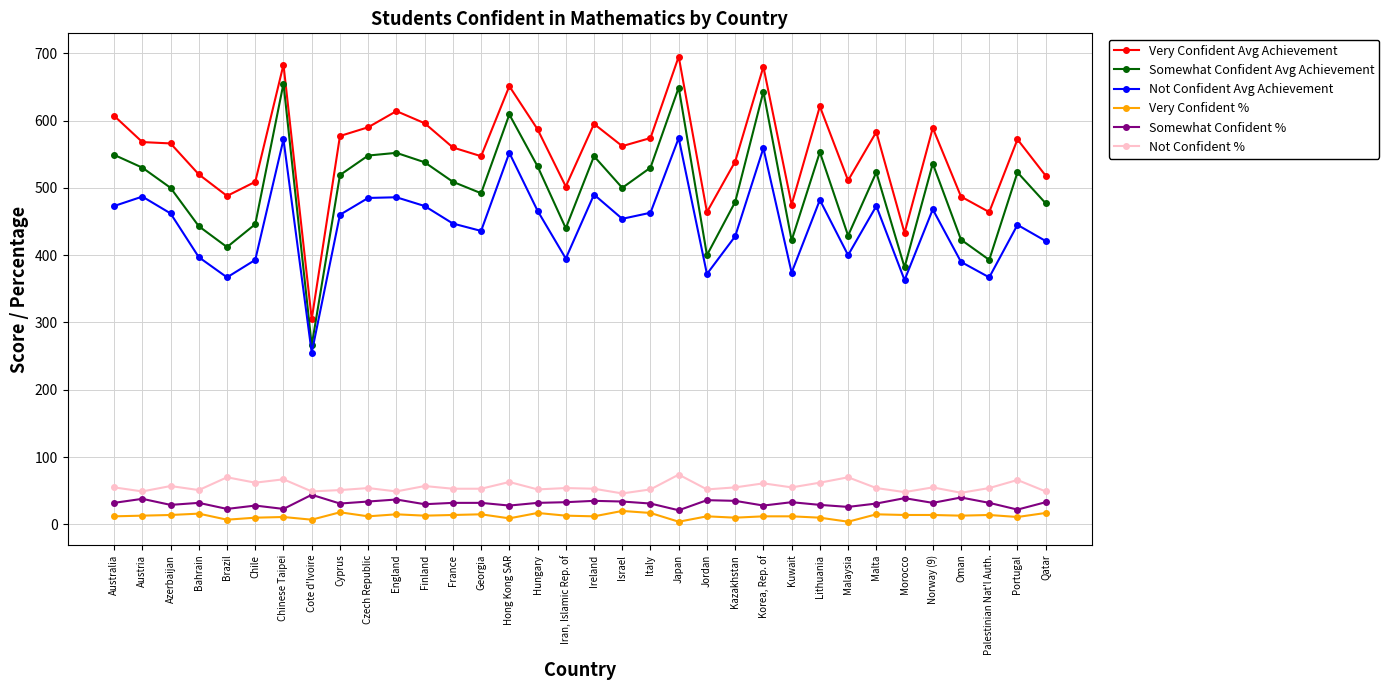

What is the label of the 4th point from the left?

Bahrain